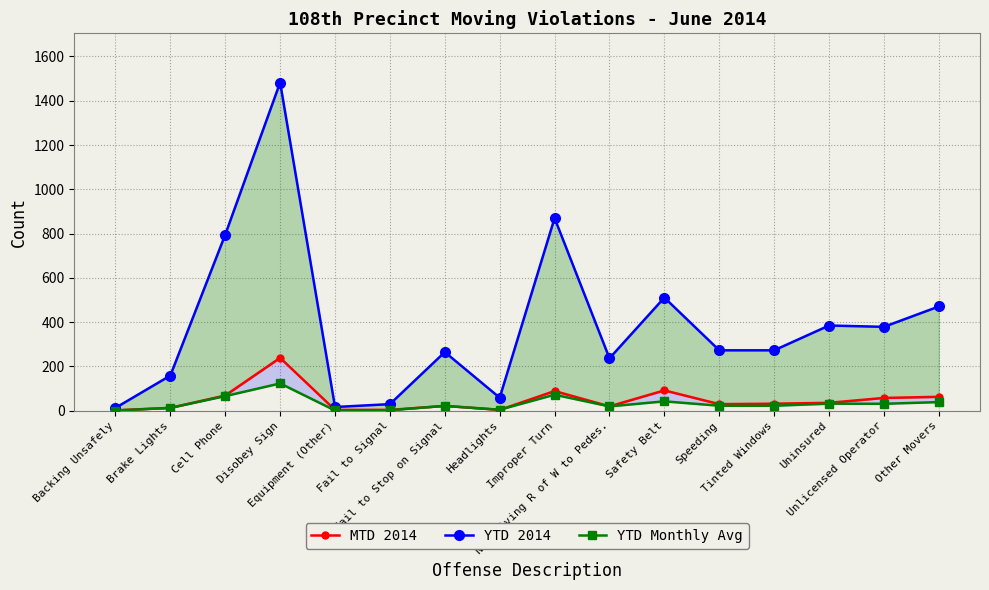

True or false: MTD 2014 has more than 0 interior local peaks.

True